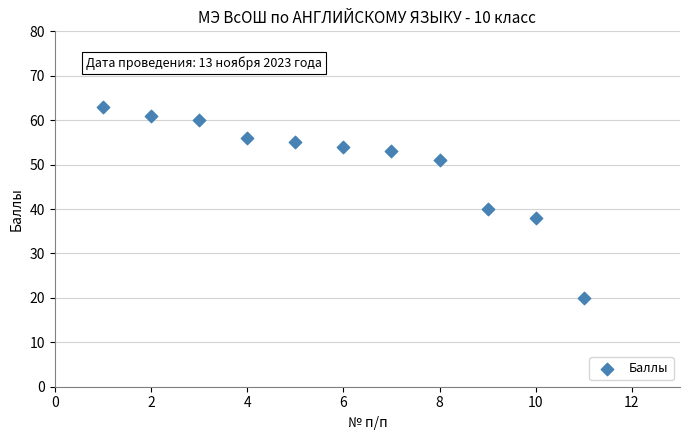

What Y value in the scatter plot is closest to 41?

40